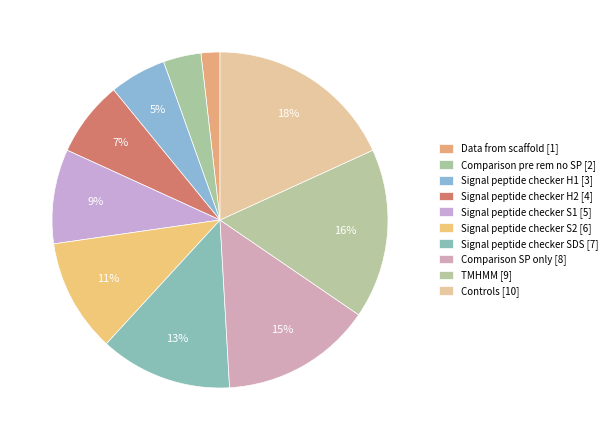

To the nearest percent, what percentage of the pie is TMHMM?

16%